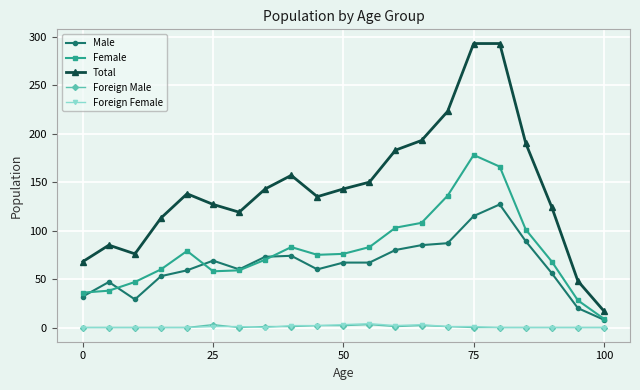

True or false: Male and Foreign Male intersect in this chart.

False